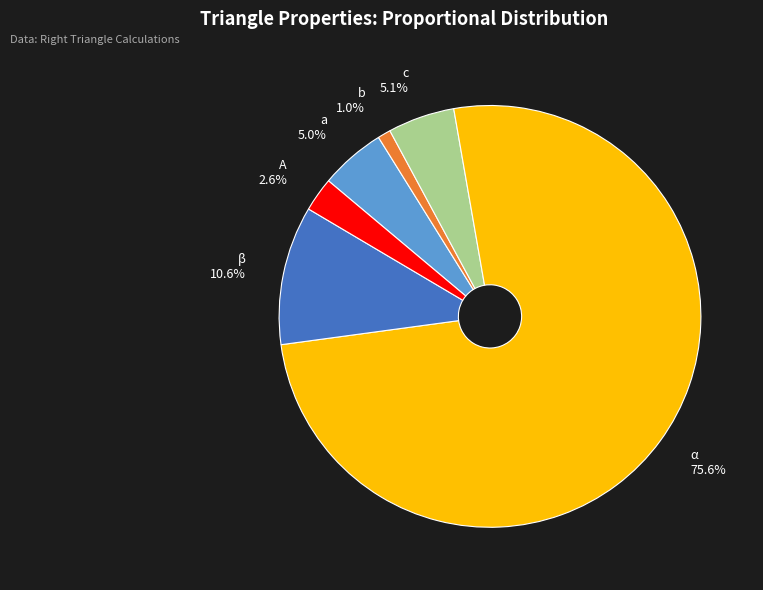

What portion of the pie excludes b?

99.0%